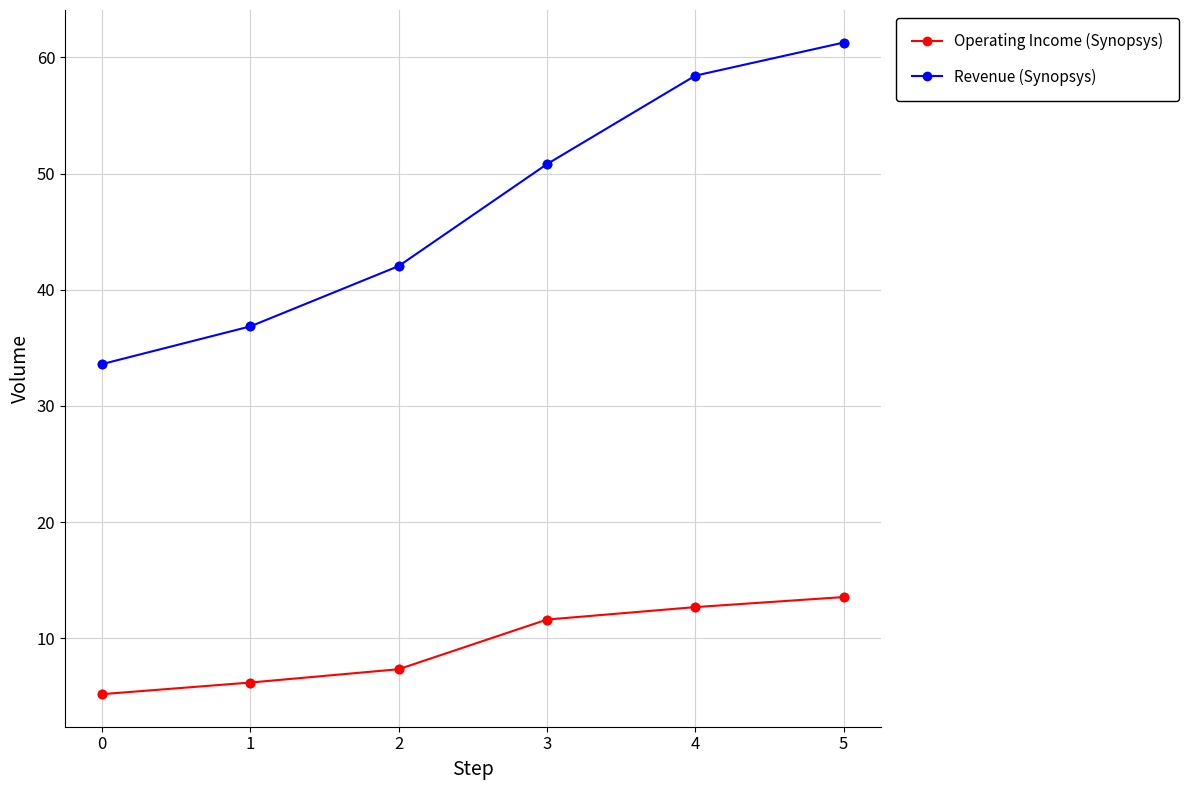

What is the spread (max minus min) of values at 1?

30.7